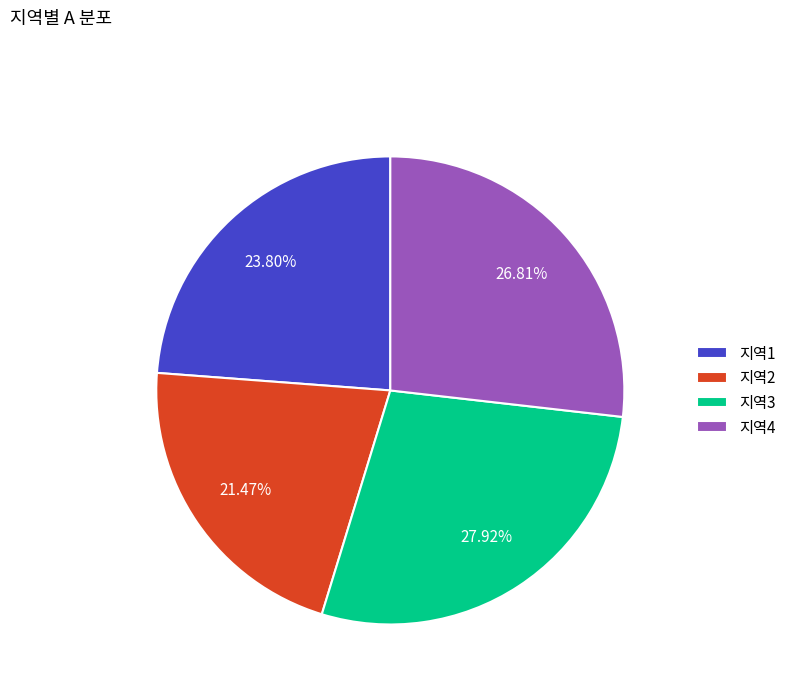

How many segments does this pie chart have?

4